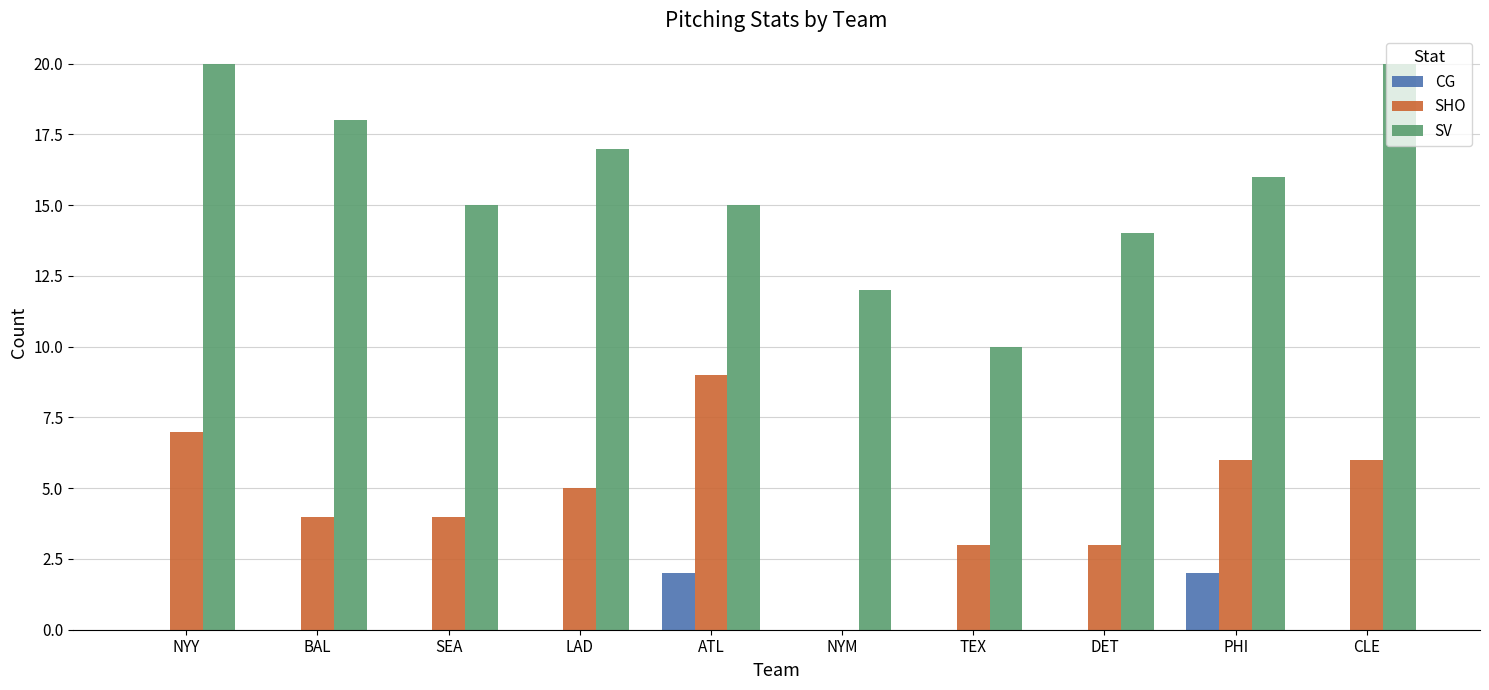

Reading left to right, what are all the values shown in this chart?

CG: 0	0	0	0	2	0	0	0	2	0
SHO: 7	4	4	5	9	0	3	3	6	6
SV: 20	18	15	17	15	12	10	14	16	20